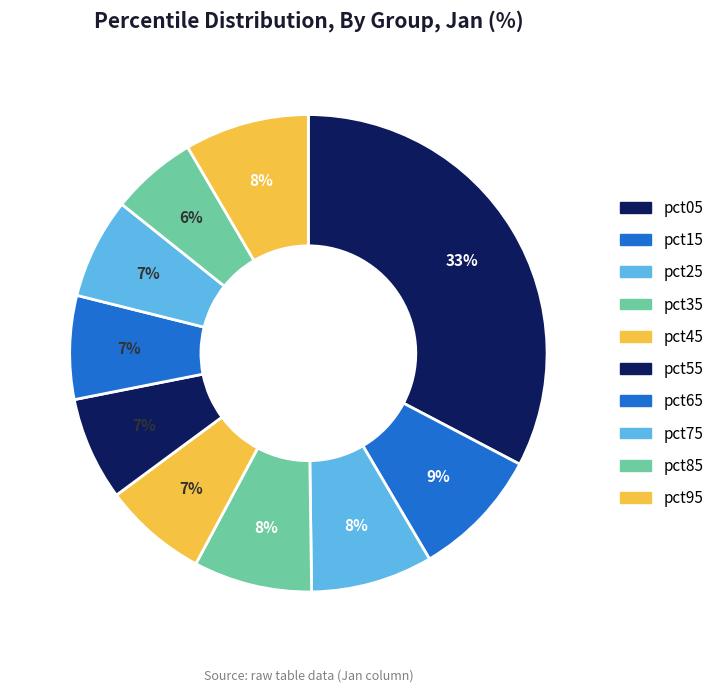

How many segments does this pie chart have?

10